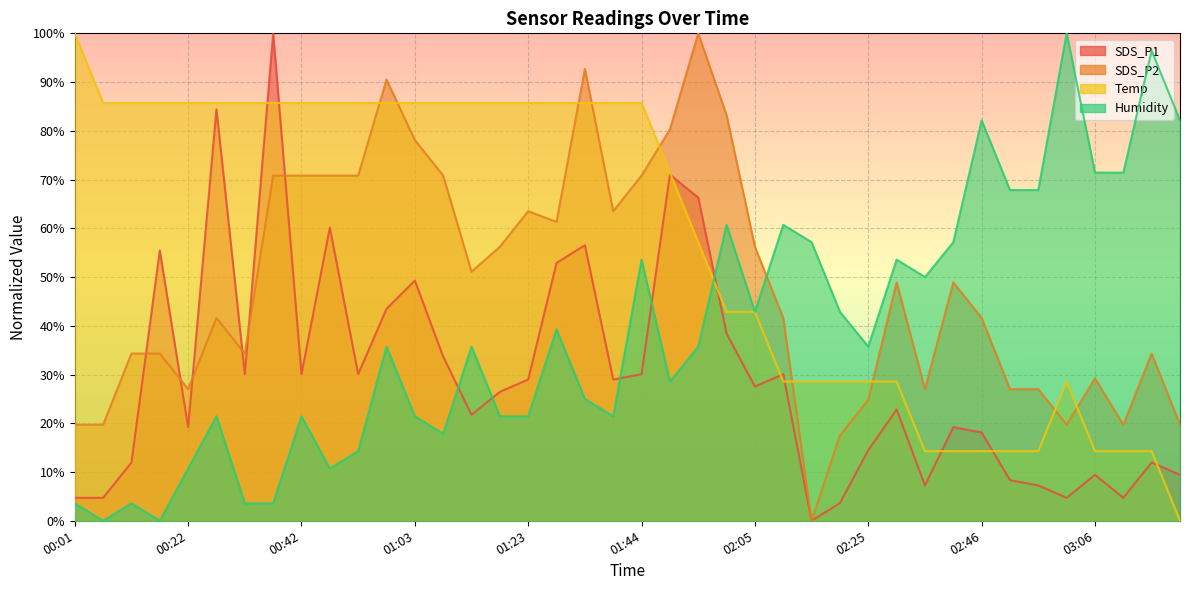

Between 00:06 and 00:37, which series saw the biggest shift?

SDS_P1